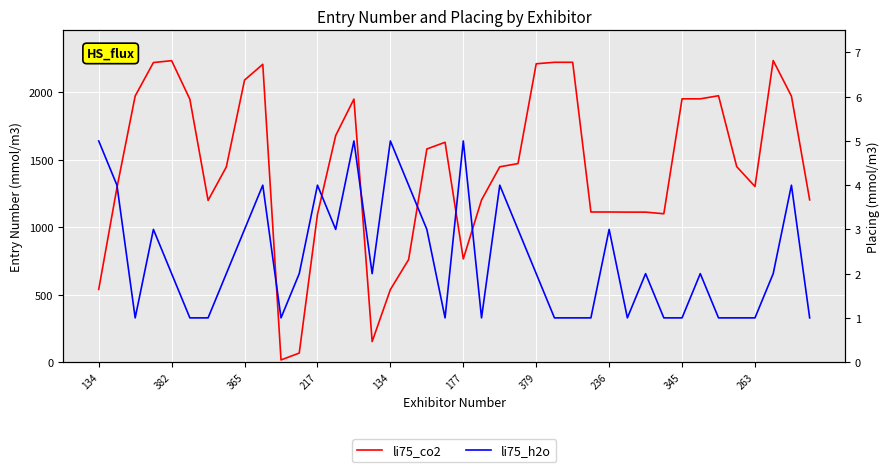

Which series changed the most between 26 and 33?

li75_co2